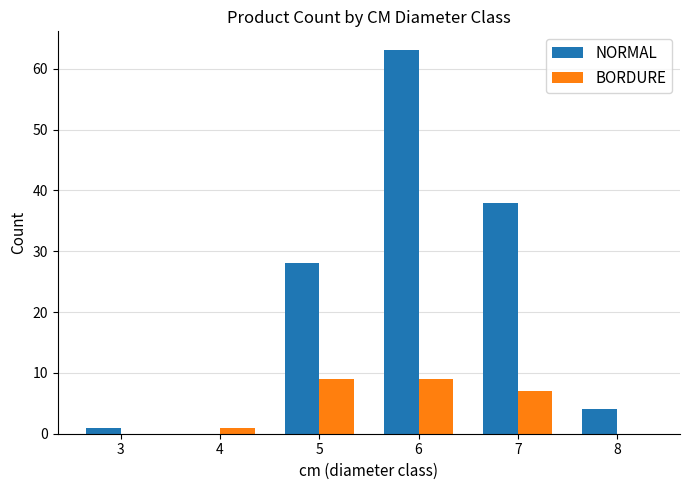

At which category is the sum across all series the highest?

6